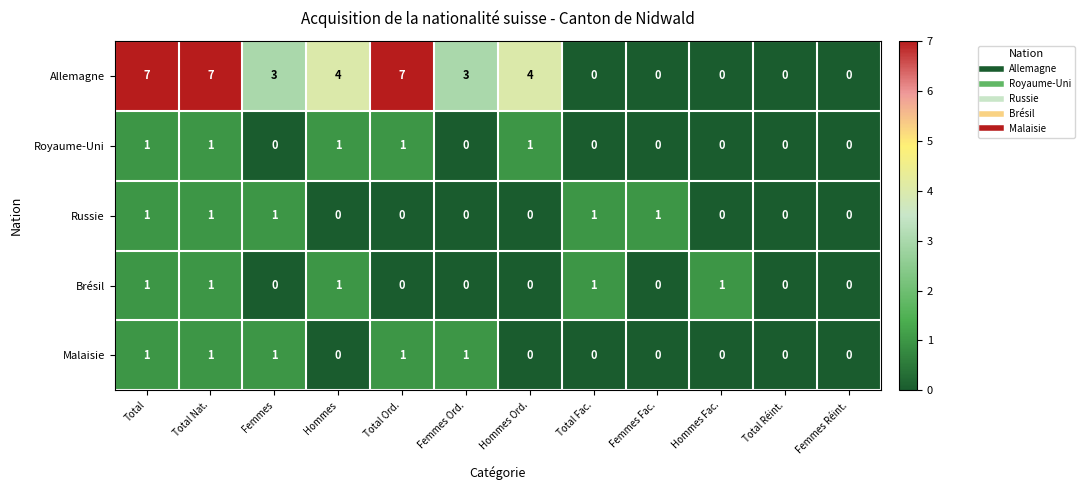

Which series has the largest range (max minus min)?

Allemagne